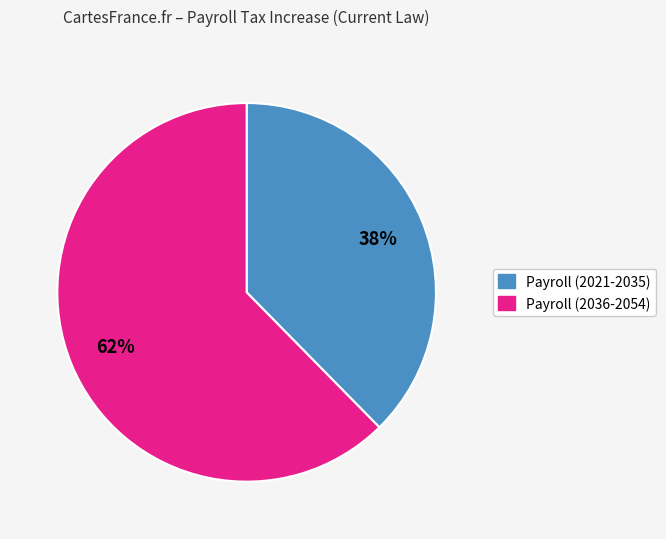

How many slices are in this pie chart?

2